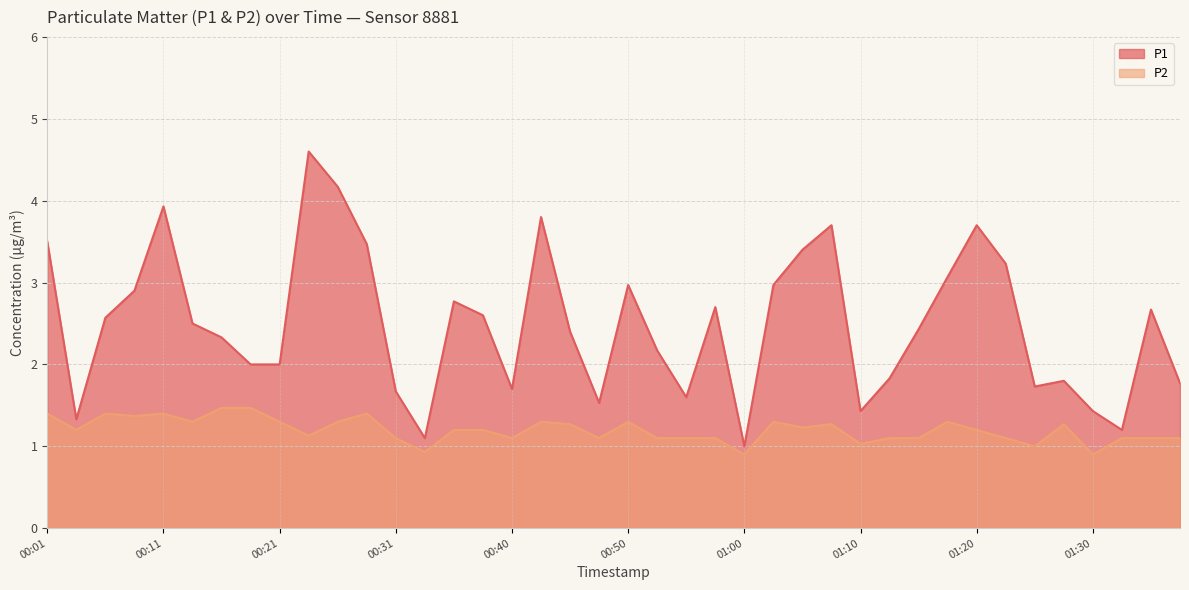

The value of P2 at 00:21 is 1.3. True or false?

True